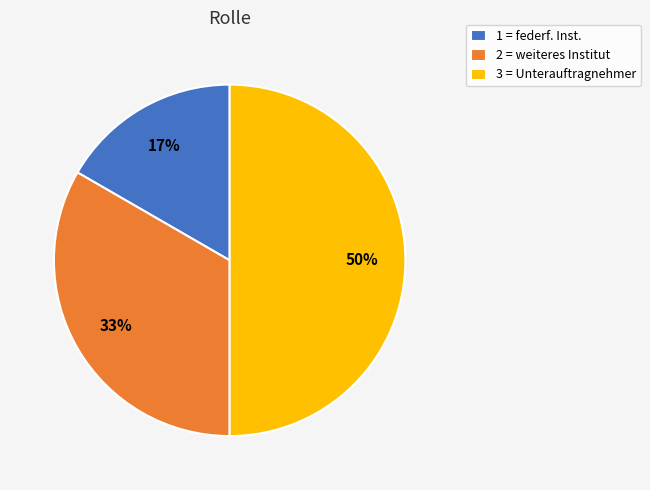

How many slices are in this pie chart?

3